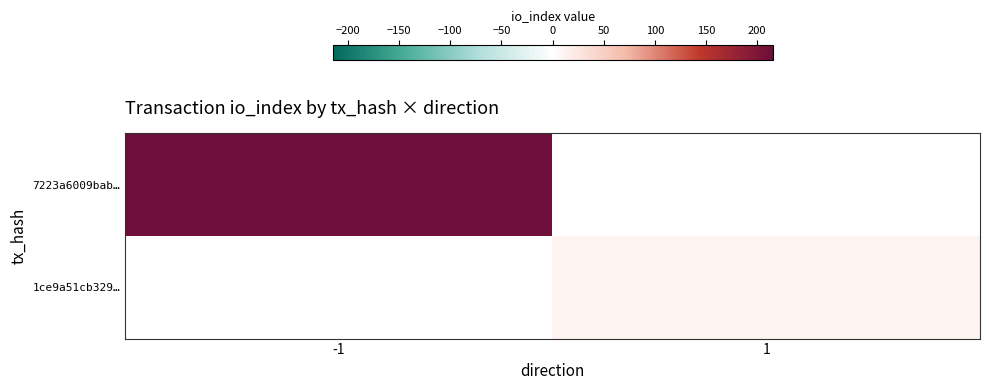

How many positive values does the 1ce9a51cb329… series have?

1